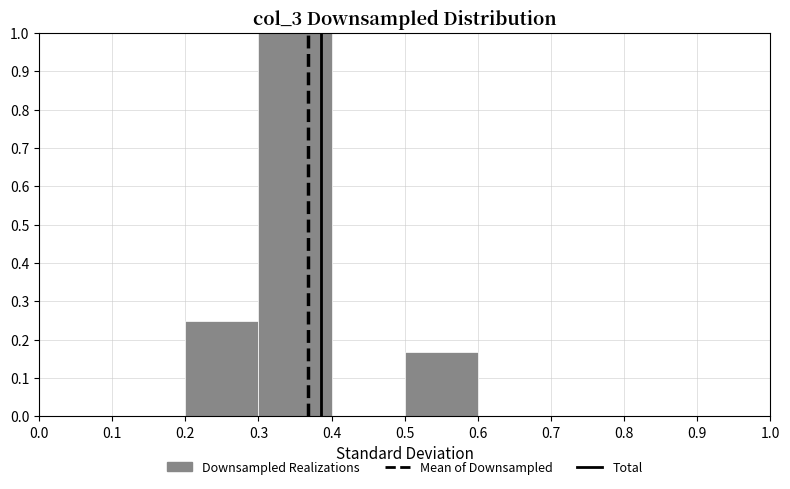

Reading left to right, list every bar in this chart as the range it spans on the x-axis followed by its height. The values are not printed on the chart, so give them approximately, as read against the axis.

0.0 to 0.1: 0
0.1 to 0.2: 0
0.2 to 0.3: 0.25
0.3 to 0.4: 1.00
0.4 to 0.5: 0
0.5 to 0.6: 0.17
0.6 to 0.7: 0
0.7 to 0.8: 0
0.8 to 0.9: 0
0.9 to 1.0: 0